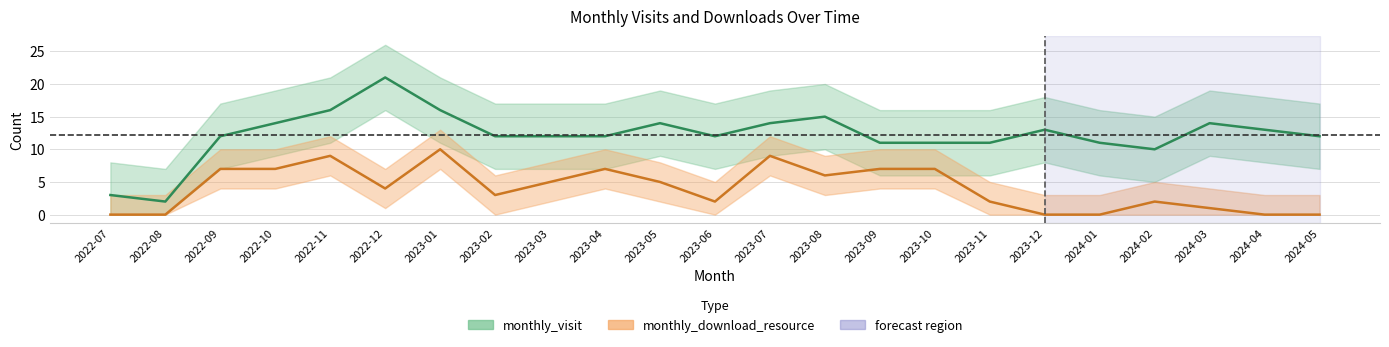

How many interior local peaks does the monthly_download_resource series have?

5